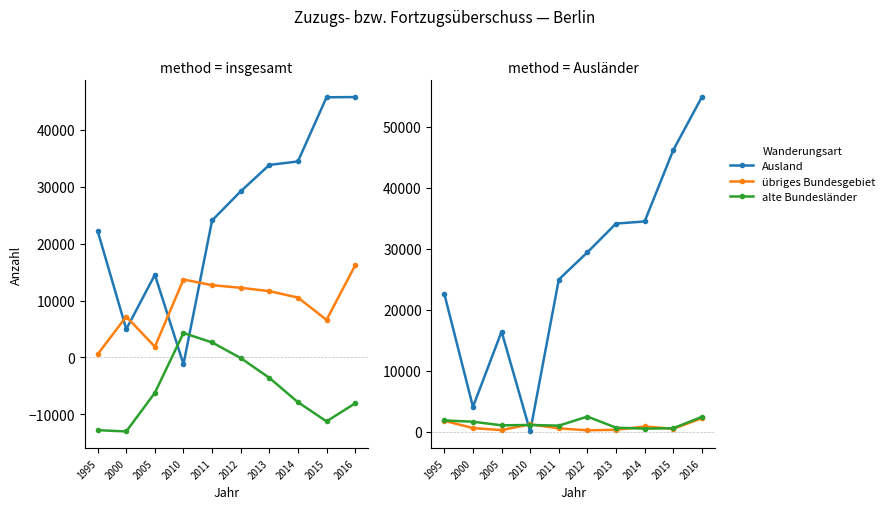

Where is the first local maximum for übriges Bundesgebiet?

2010